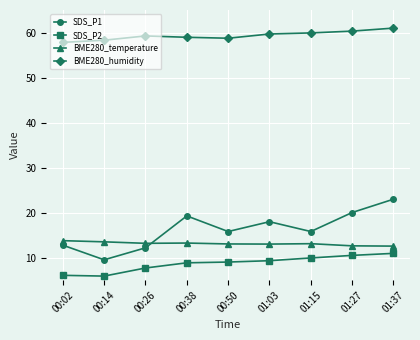

Rank the series at 01:15 from highest to lowest value.

BME280_humidity, SDS_P1, BME280_temperature, SDS_P2